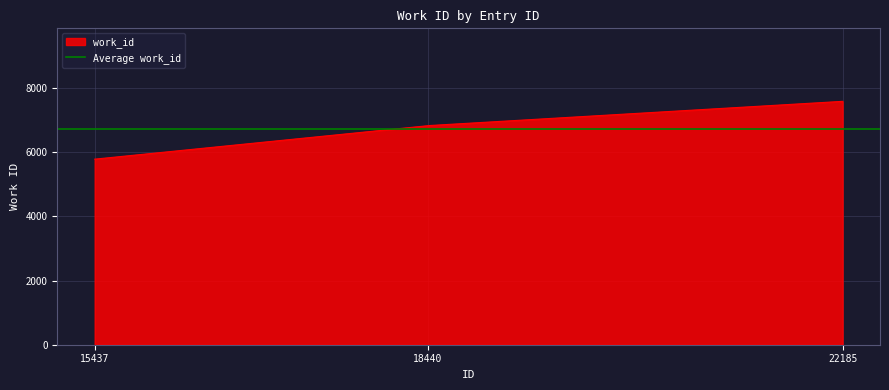

How many values exceed 6833?

1